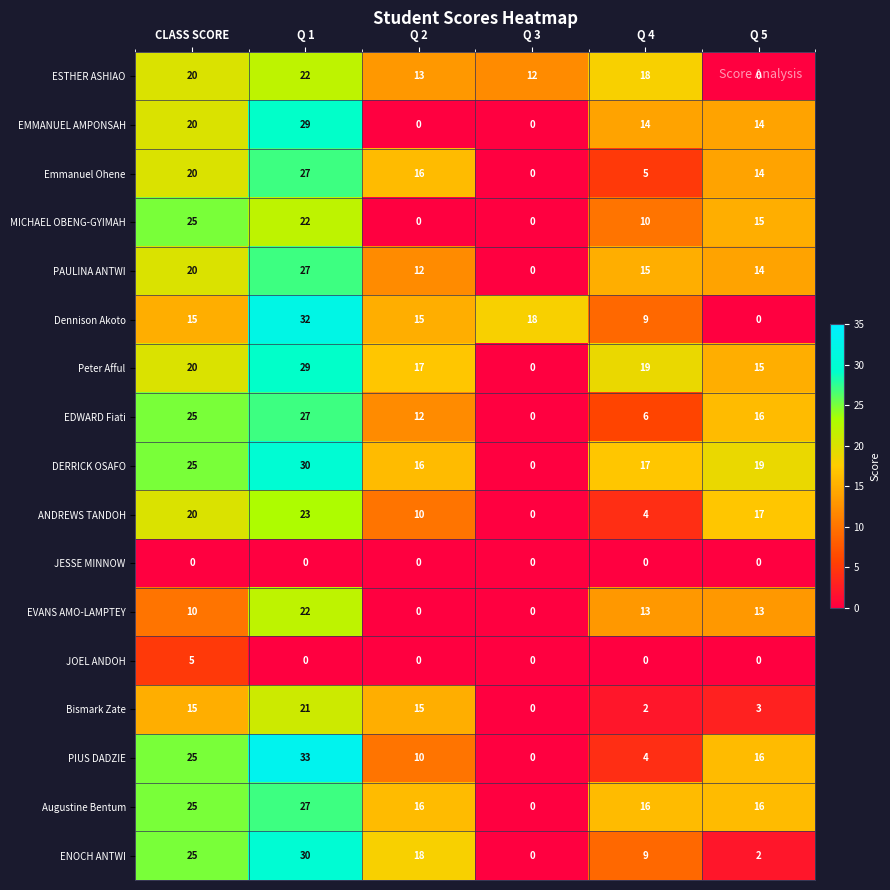

Count the number of data series in this chart.

17